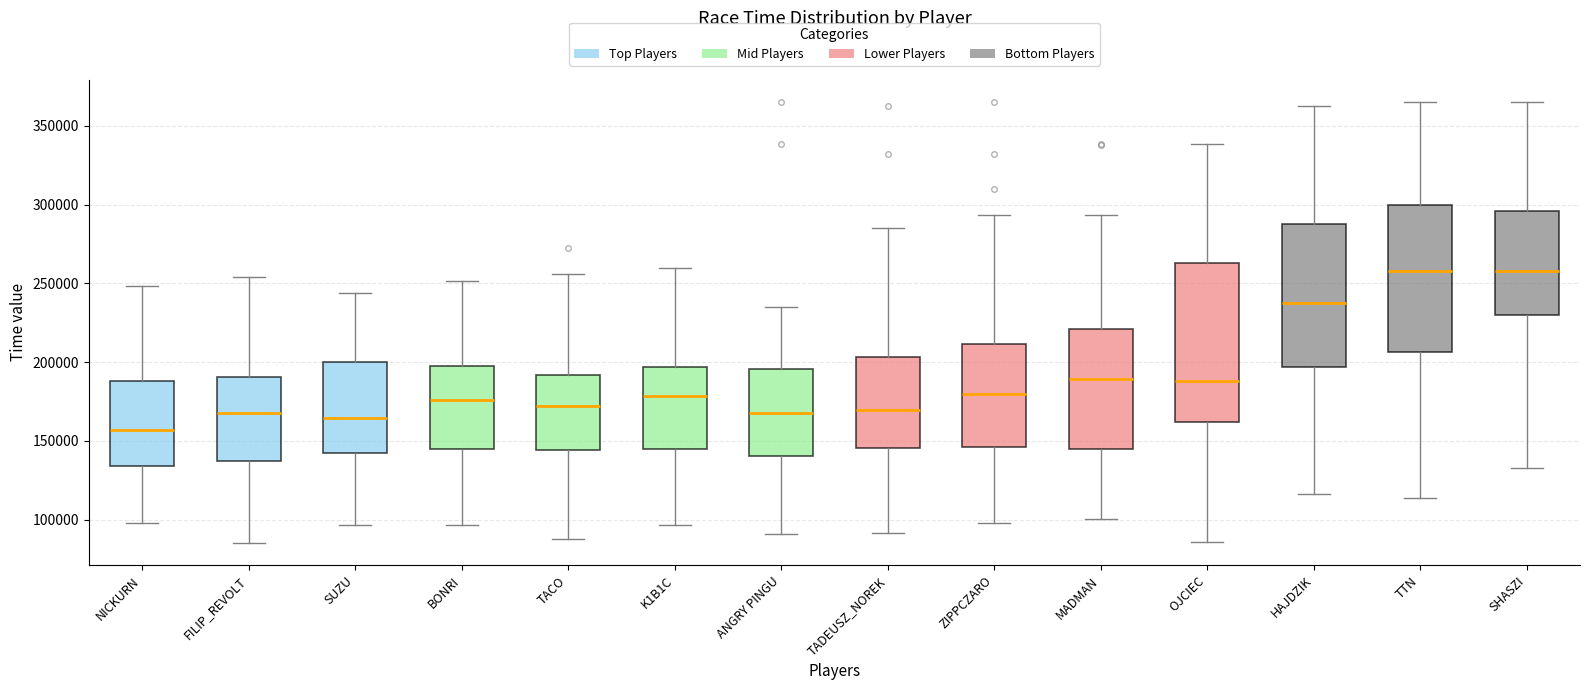

Reading left to right, read every box against the y-axis: the position of its median line, the range the box covers, and the ends of its whiskers. The values are not printed on the chart, so give them approximately, as read against the axis.

NICKURN: median 155000, box 135000 to 190000, whiskers 100000 to 250000
FILIP_REVOLT: median 170000, box 135000 to 190000, whiskers 85000 to 255000
SUZU: median 165000, box 140000 to 200000, whiskers 95000 to 245000
BONRI: median 175000, box 145000 to 200000, whiskers 95000 to 250000
TACO: median 170000, box 145000 to 190000, whiskers 90000 to 255000
K1B1C: median 180000, box 145000 to 195000, whiskers 95000 to 260000
ANGRY PINGU: median 170000, box 140000 to 195000, whiskers 90000 to 235000
TADEUSZ_NOREK: median 170000, box 145000 to 205000, whiskers 90000 to 285000
ZIPPCZARO: median 180000, box 145000 to 210000, whiskers 100000 to 295000
MADMAN: median 190000, box 145000 to 220000, whiskers 100000 to 295000
OJCIEC: median 190000, box 160000 to 265000, whiskers 85000 to 340000
HAJDZIK: median 240000, box 195000 to 290000, whiskers 115000 to 365000
TTN: median 260000, box 205000 to 300000, whiskers 115000 to 365000
SHASZI: median 260000, box 230000 to 295000, whiskers 135000 to 365000